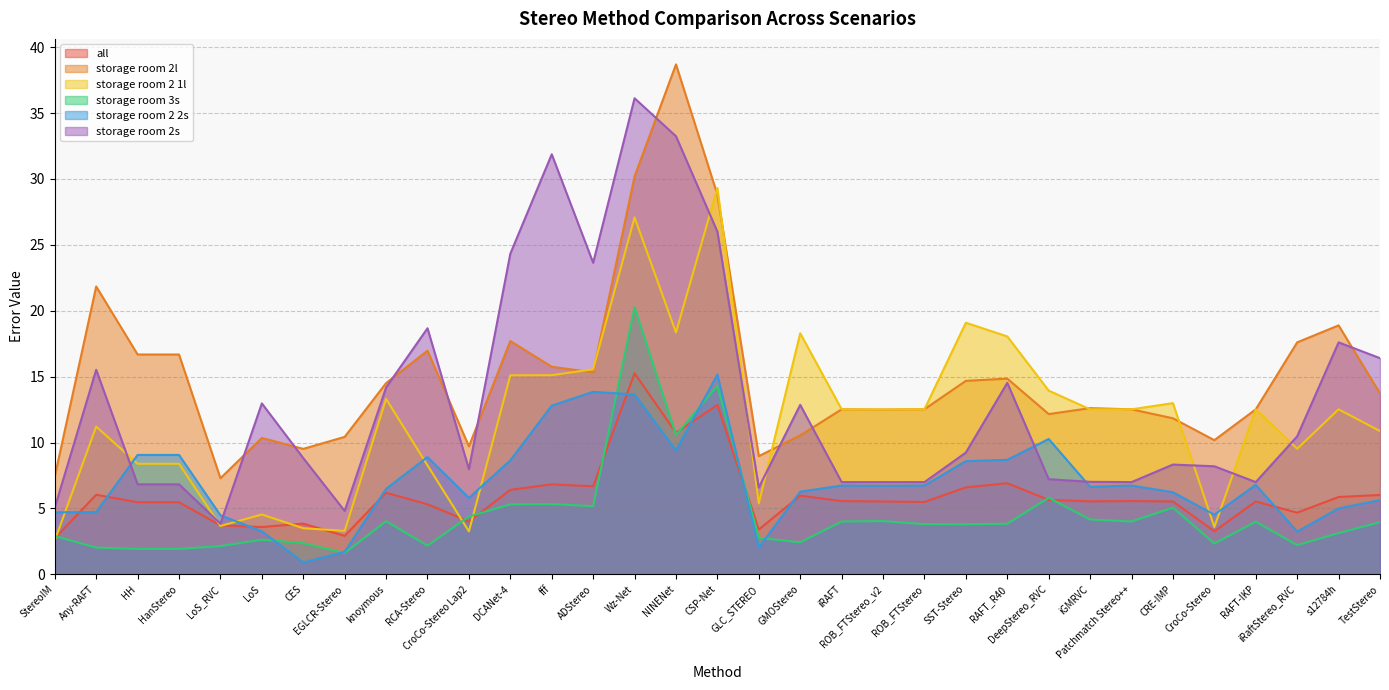

How many lines are shown in the chart?

6